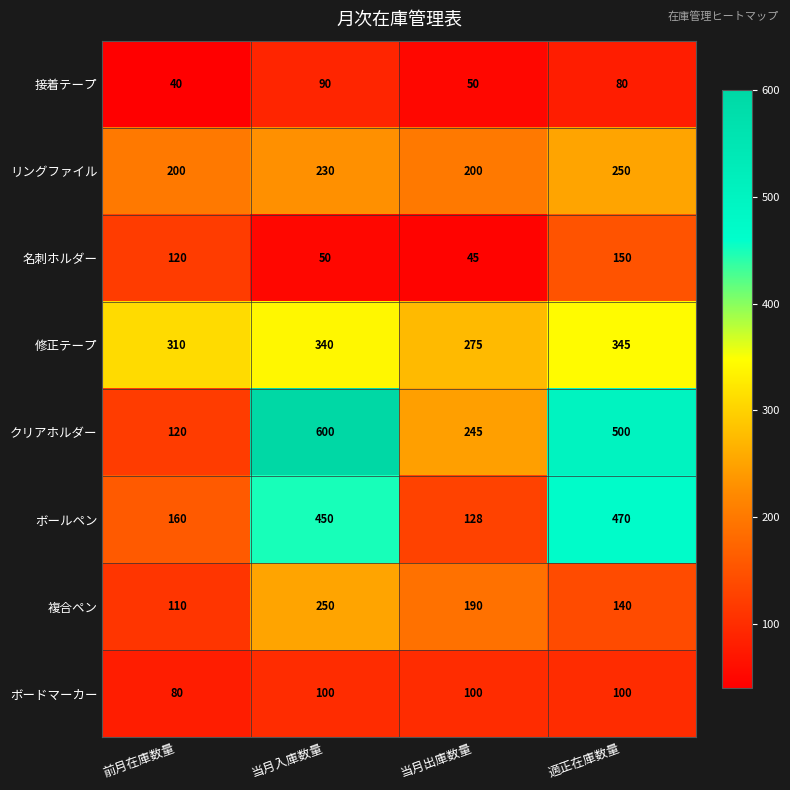

How many distinct data groups are displayed?

8